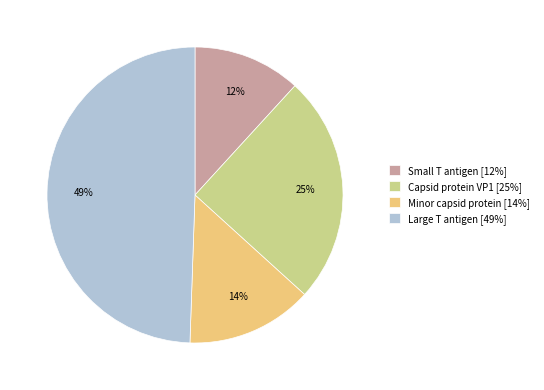

Which slice is the smallest?

Small T antigen